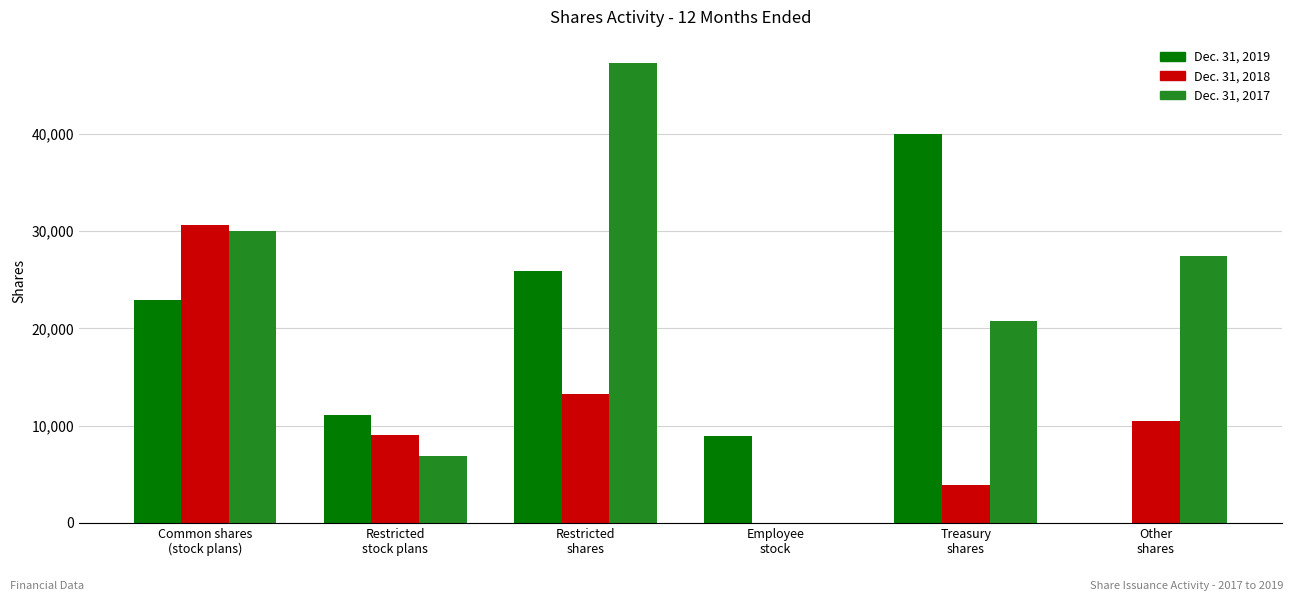

Between Restricted
shares and Other
shares, which series saw the biggest shift?

Dec. 31, 2019